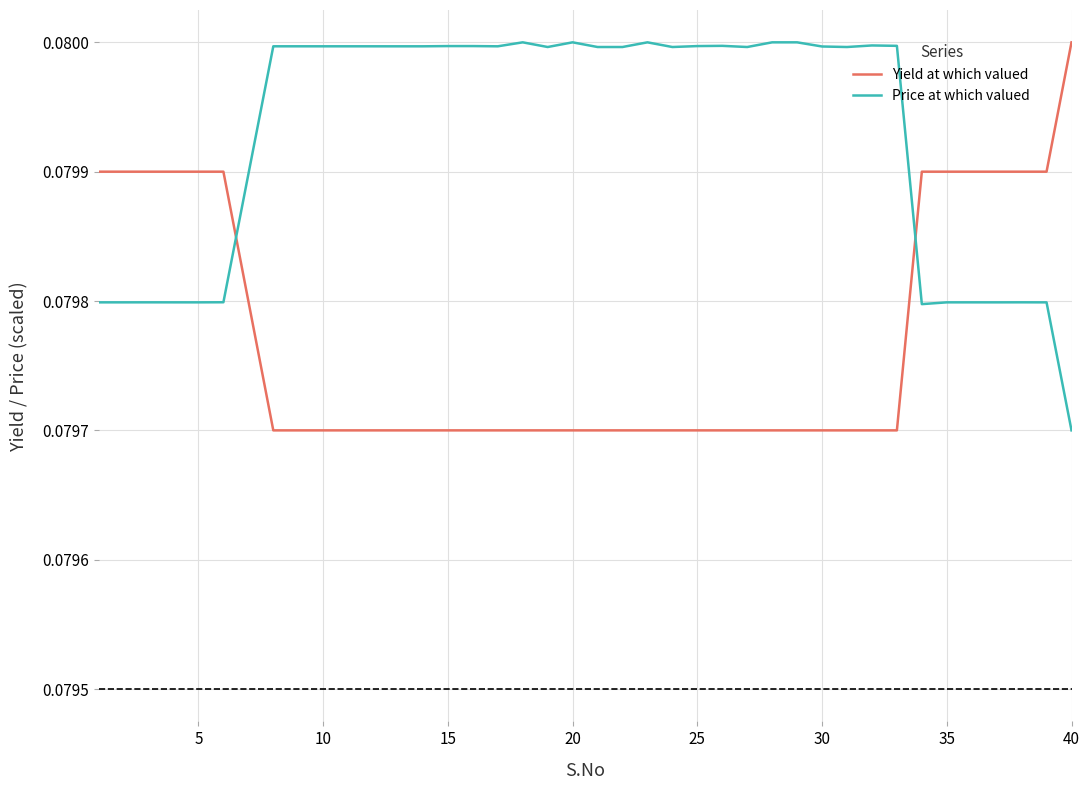

Which series has the largest total across all categories?

Price at which valued